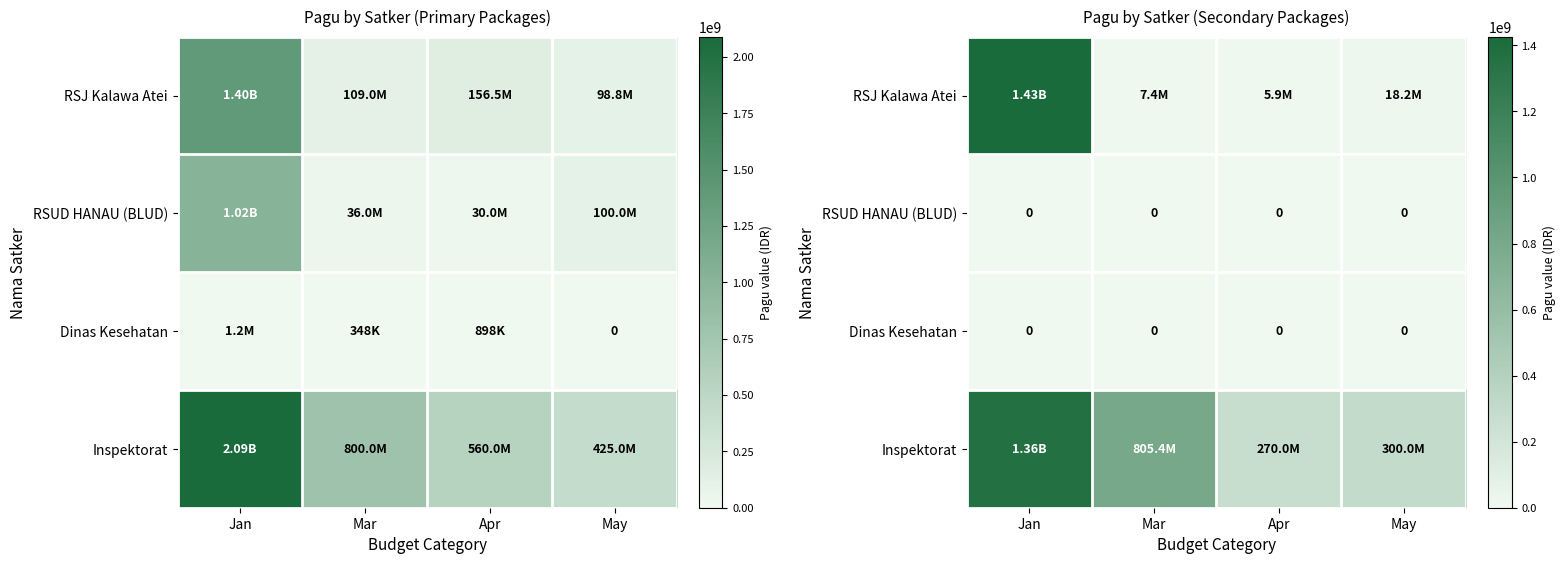

At which category is the sum across all series the highest?

Jan